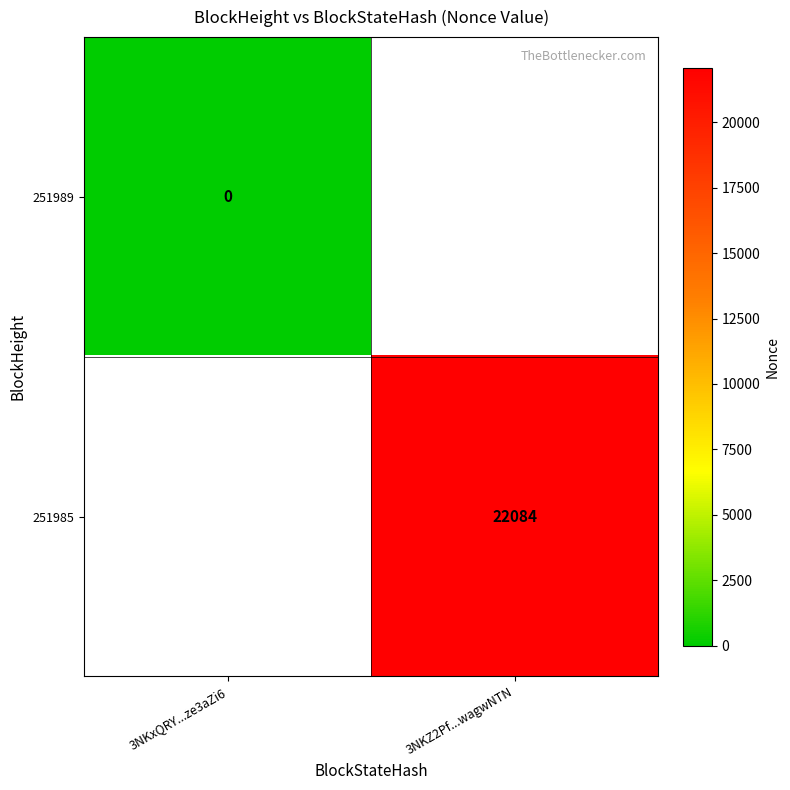

The value of 251985 at 3NKZ2Pf...wagwNTN is 11505. True or false?

False